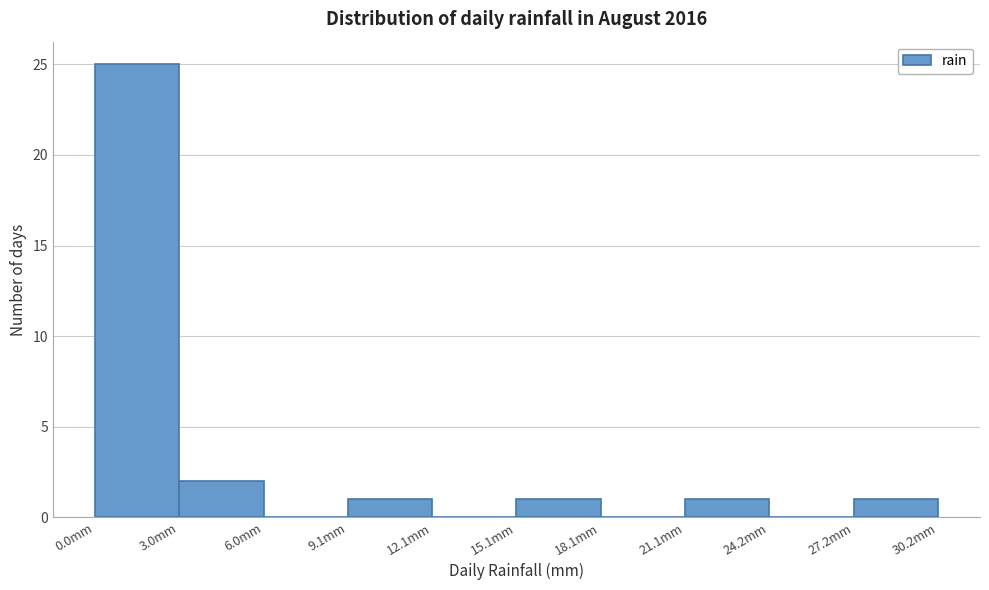

What is the height of the bar covering 21 to 24 on the x-axis? Neither the bar edges nor the heights are printed on the chart, so give them approximately, as read against the axes.

1